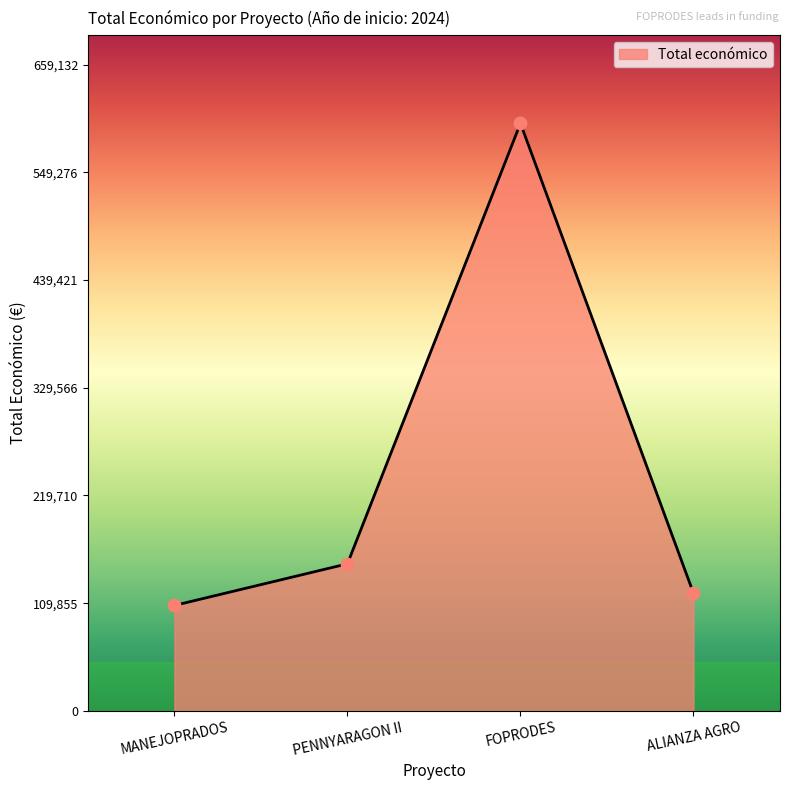

What is the change in value from PENNYARAGON II to FOPRODES?

+449211